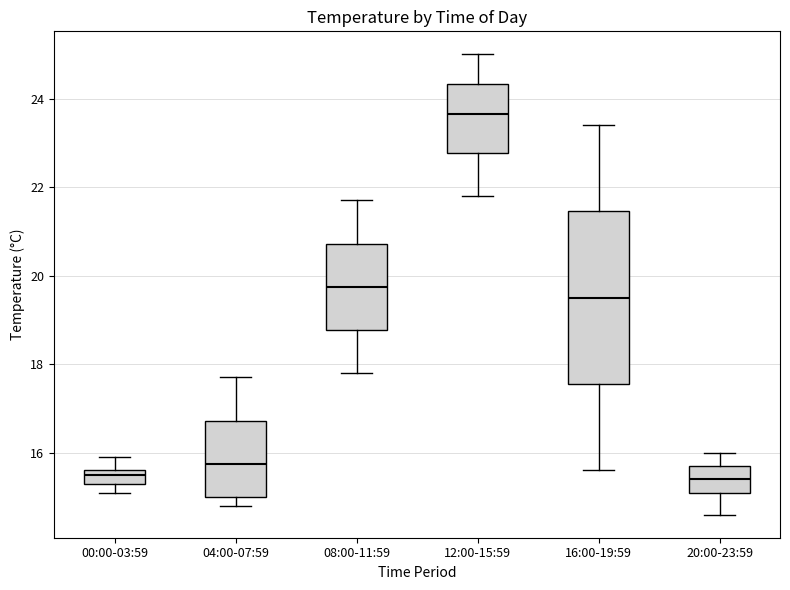

Which box is the tallest, from its lower edge to its upper edge?

16:00-19:59